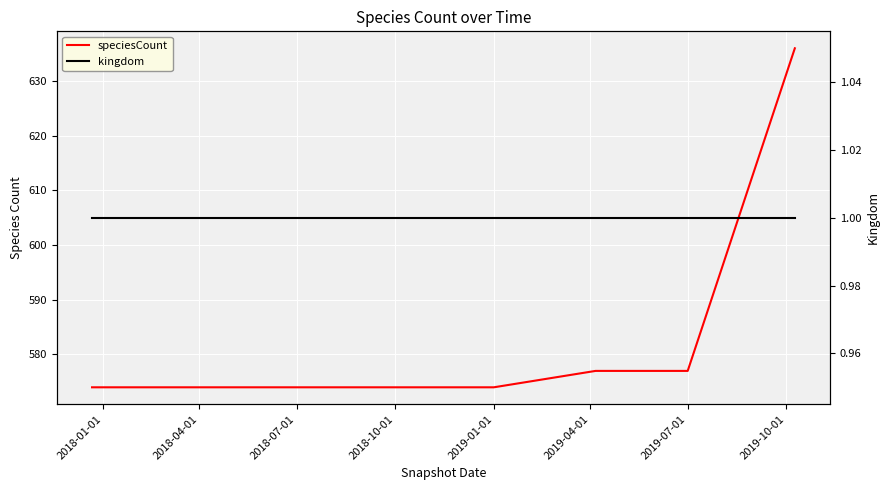

Is it true that speciesCount equals 330 at 2019-01-01?

False